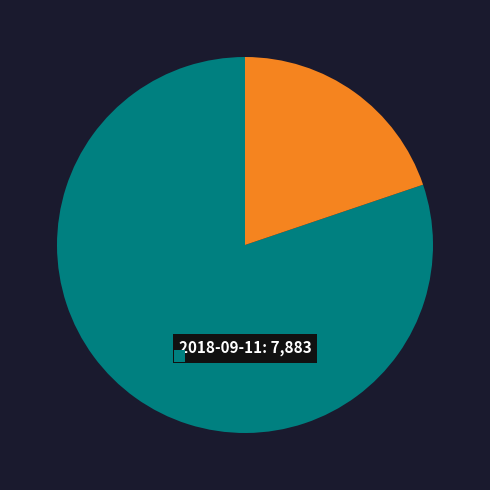

To the nearest percent, what is the difference between the largest and smallest slice percentages?

60%